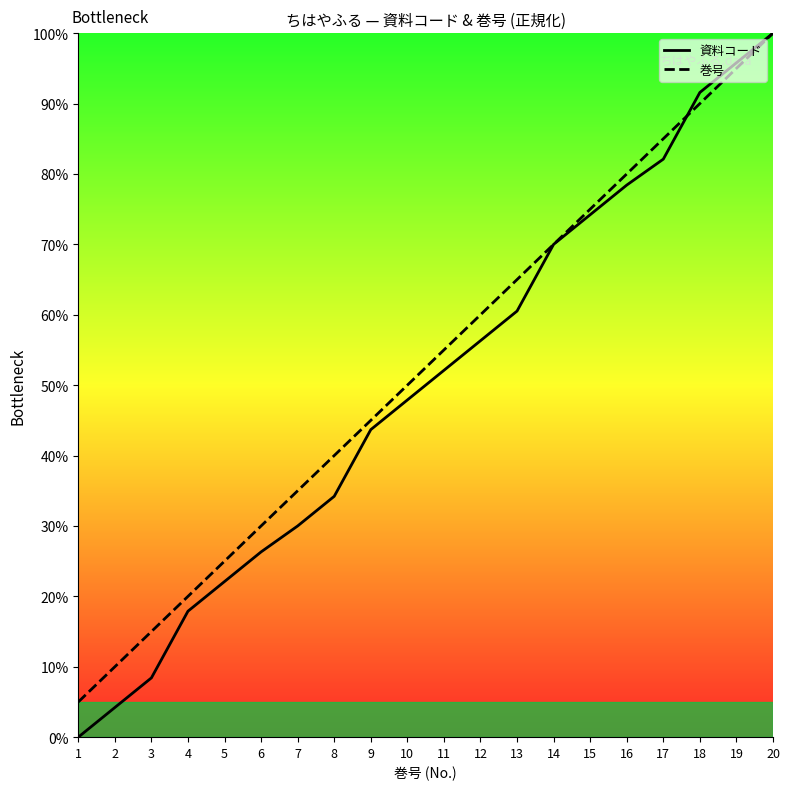

What is the value of the 資料コード point at the 2nd from the left?

4.2